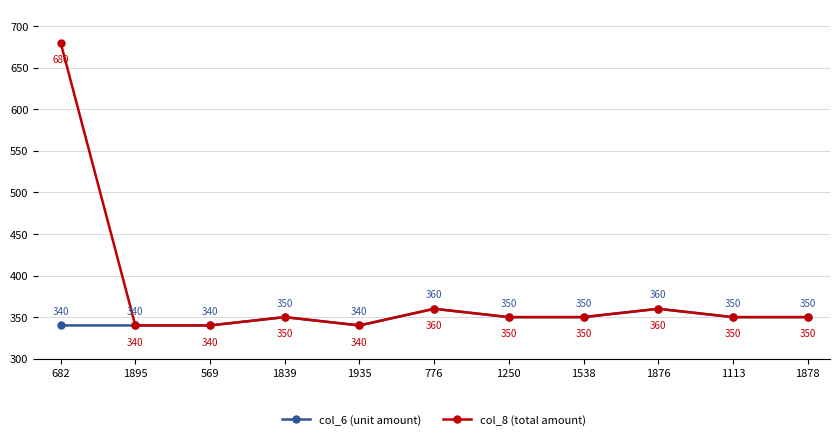

Reading left to right, transcribe all the data shown in this chart.

col_6 (unit amount): 340	340	340	350	340	360	350	350	360	350	350
col_8 (total amount): 680	340	340	350	340	360	350	350	360	350	350